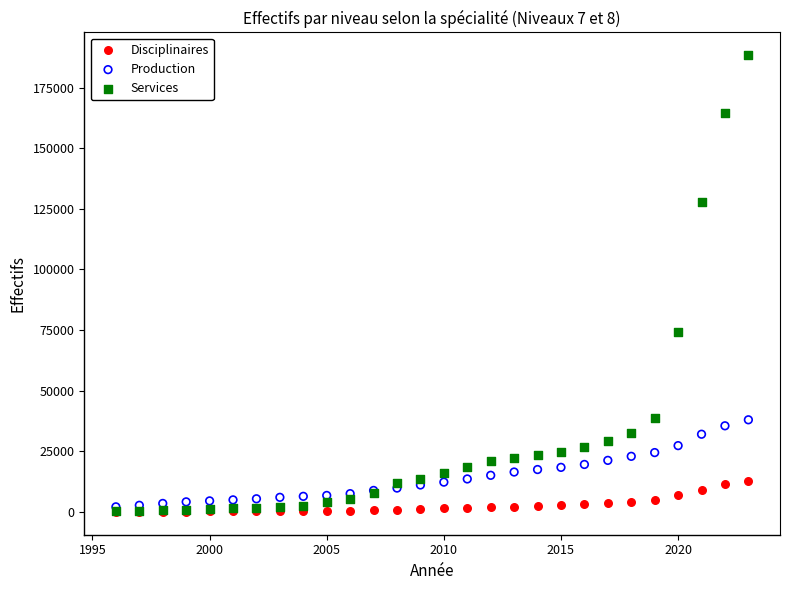

In the Services series, what Y value is closest to 94281?

74401